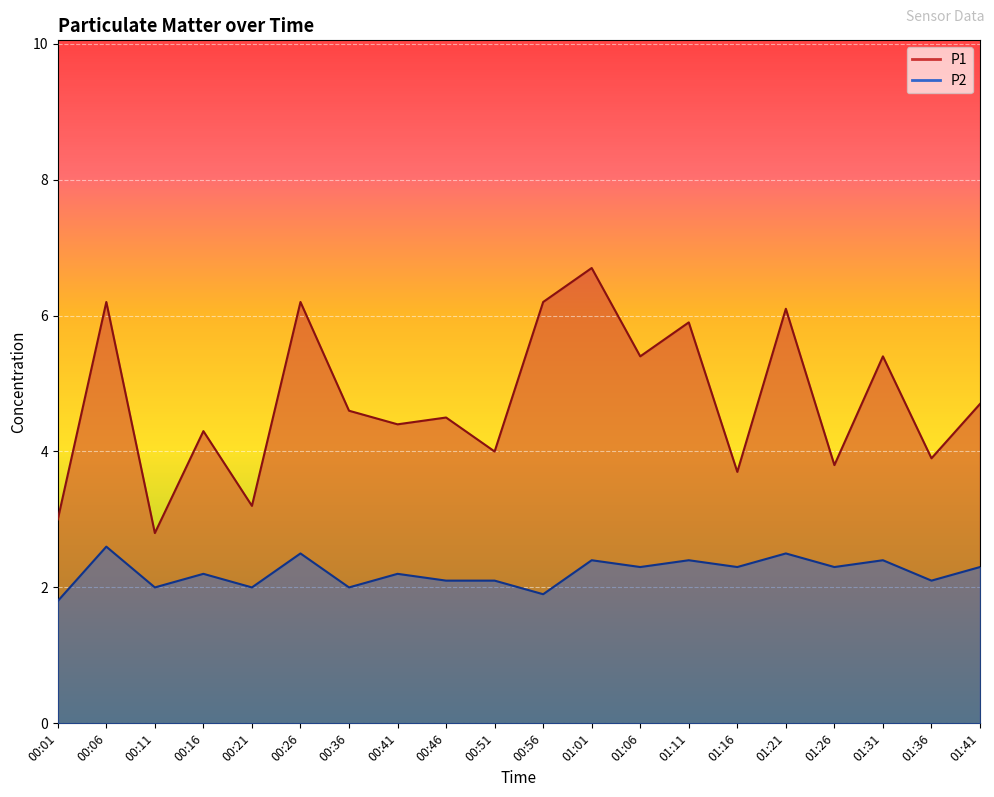

How many interior local peaks does the P2 series have?

8